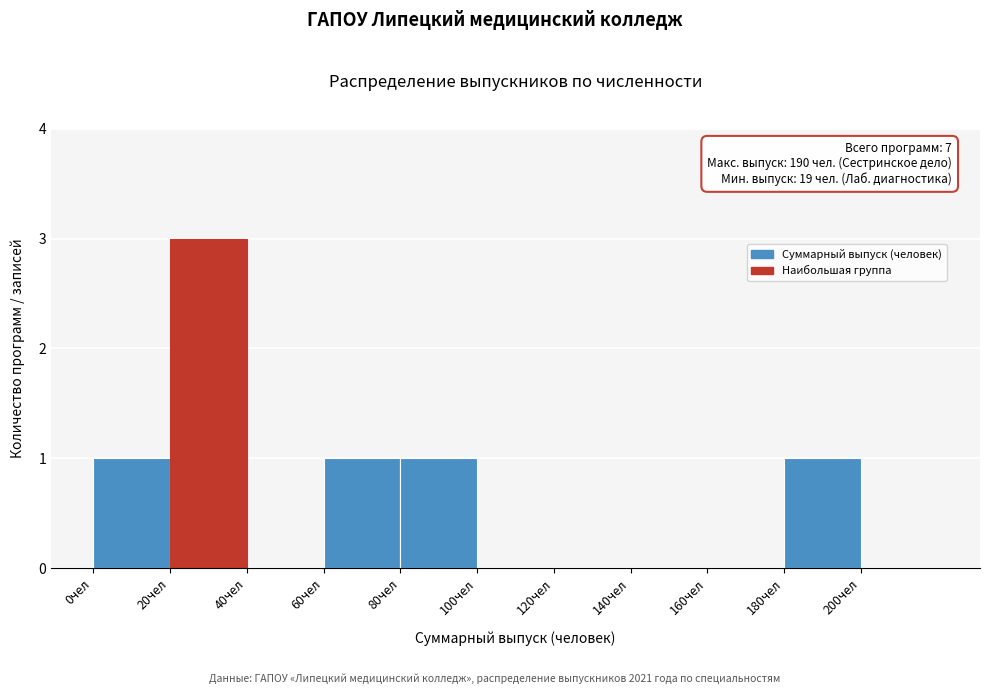

Over which range of the x-axis is the bar tallest?

20 to 40